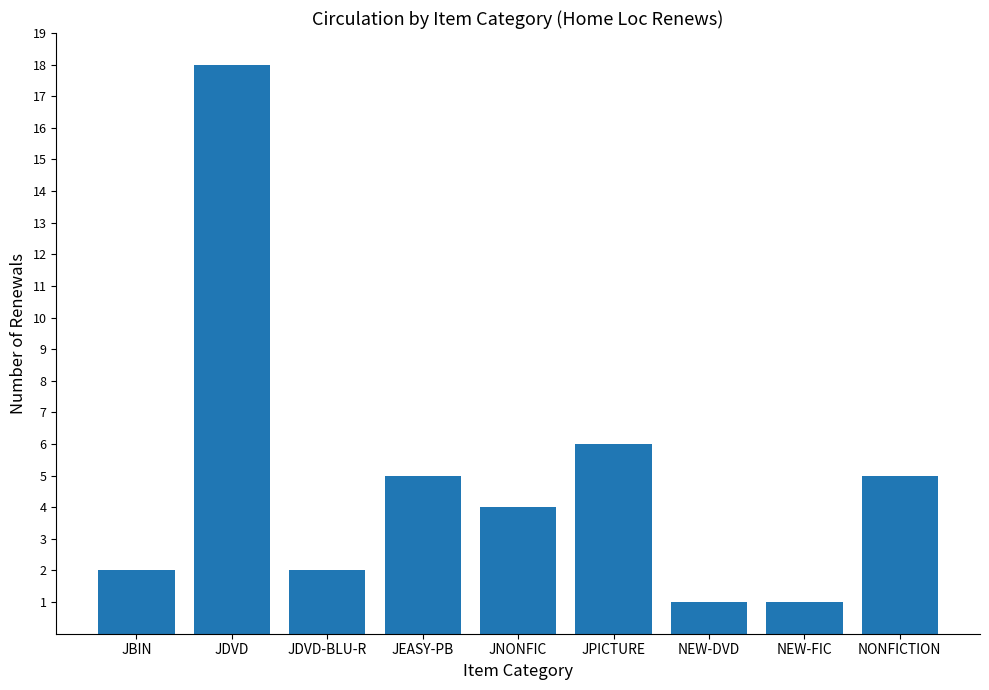

What is the approximate value at JNONFIC?

4